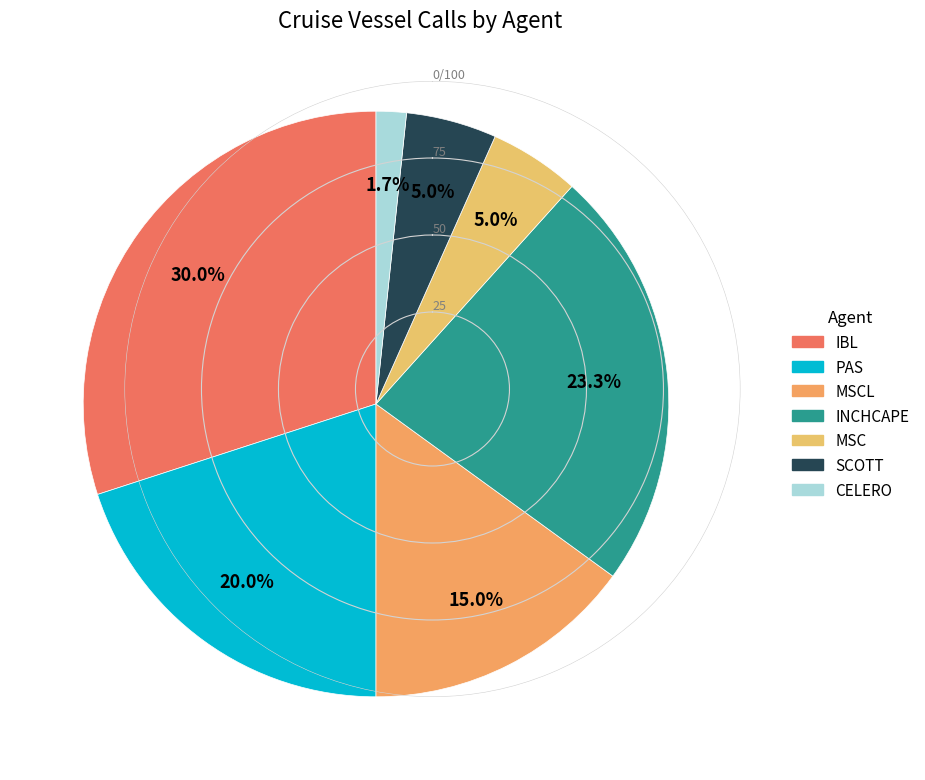

How many slices are in this pie chart?

7